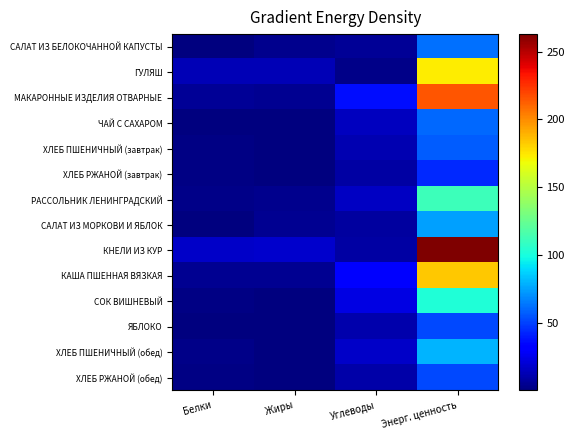

How many data points does each series have?

4